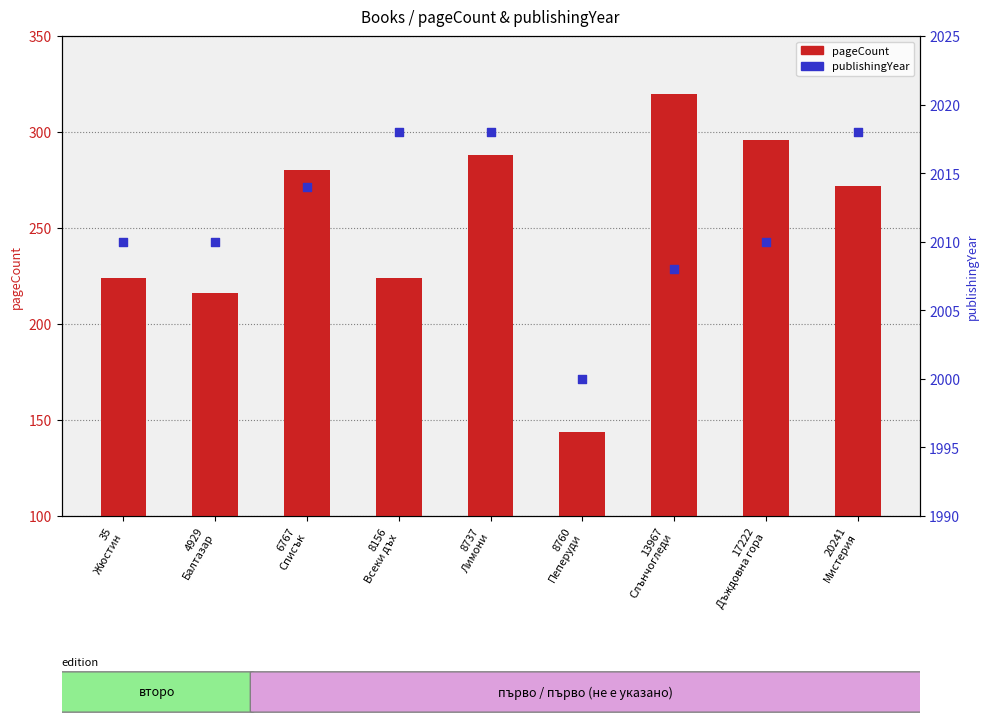

At how many categories does at least one series exceed 323?

9